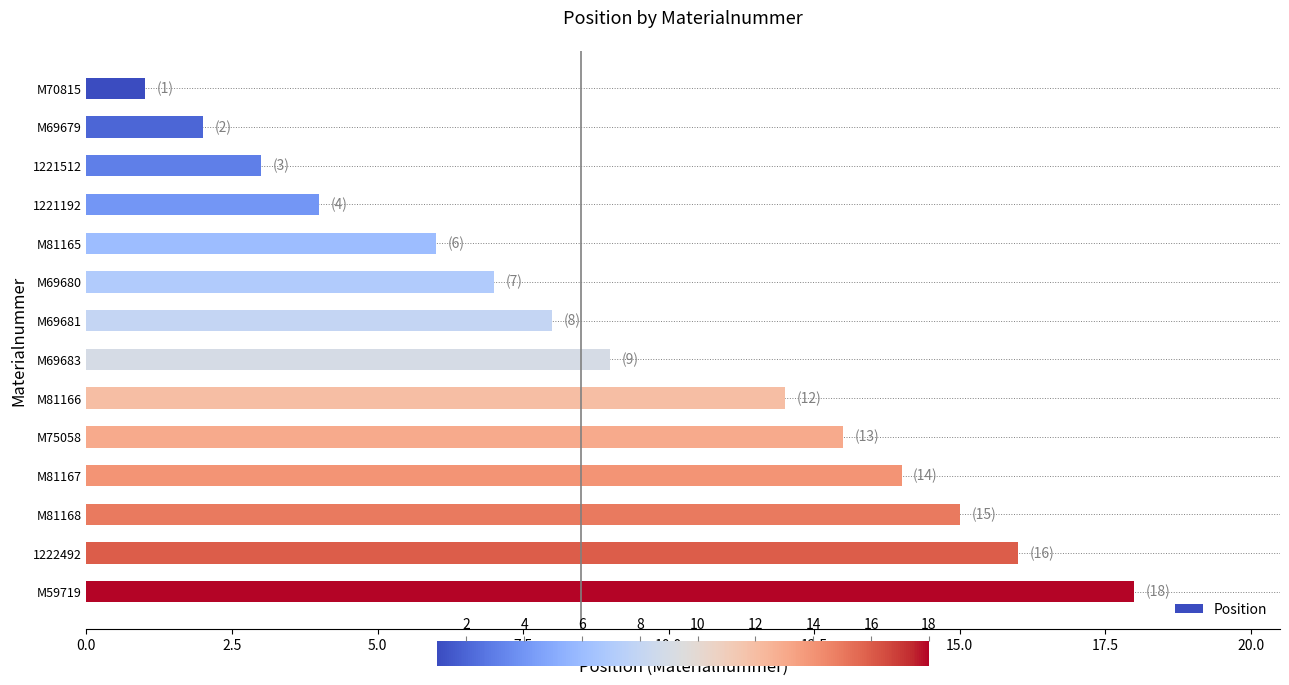

Is it true that the value at M75058 is 17?

False